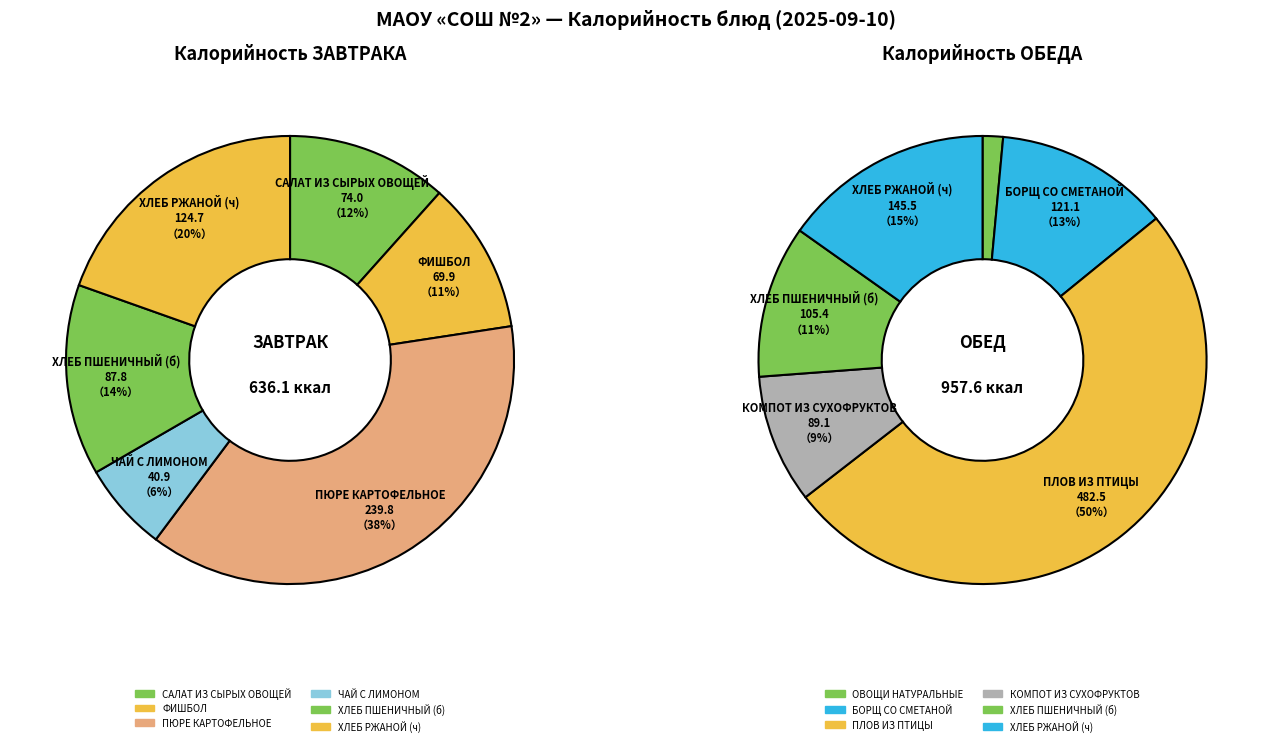

The 5 slice represents 3% of the pie. True or false?

False